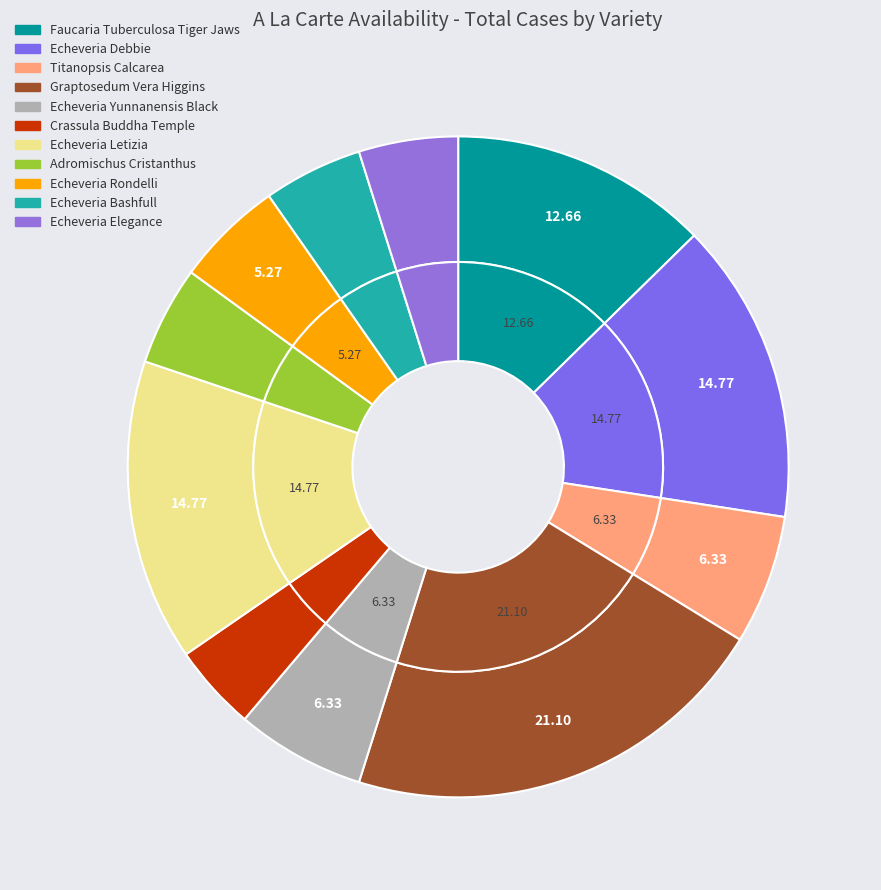

Is it true that Echeveria Yunnanensis Black is 1% of the pie?

False